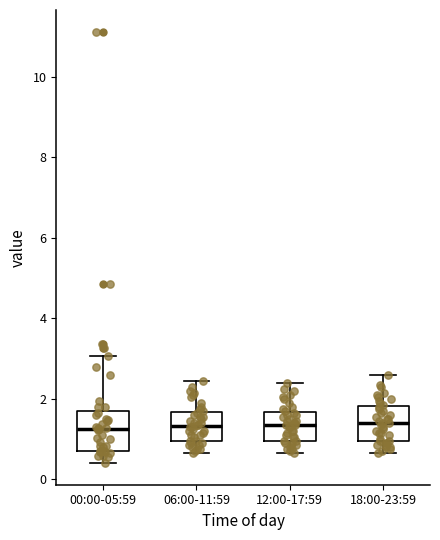

Where does the median line of the box for 12:00-17:59 sit on the y-axis? The values are not printed on the chart, so give them approximately, as read against the axis.

1.4